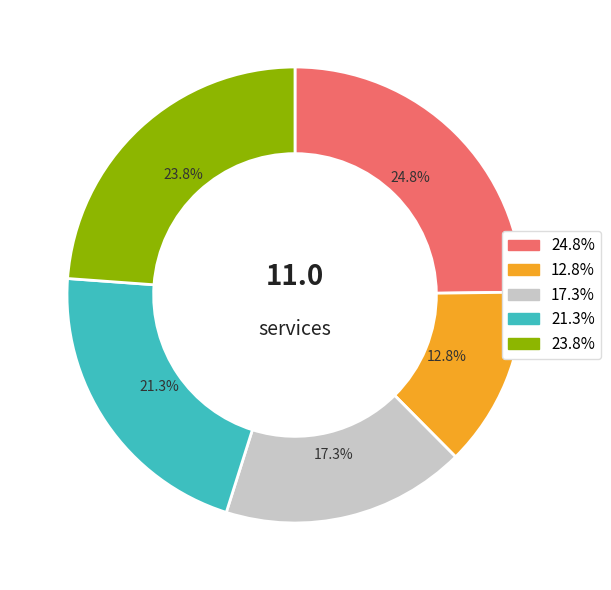

Does any single category account for the majority?

No